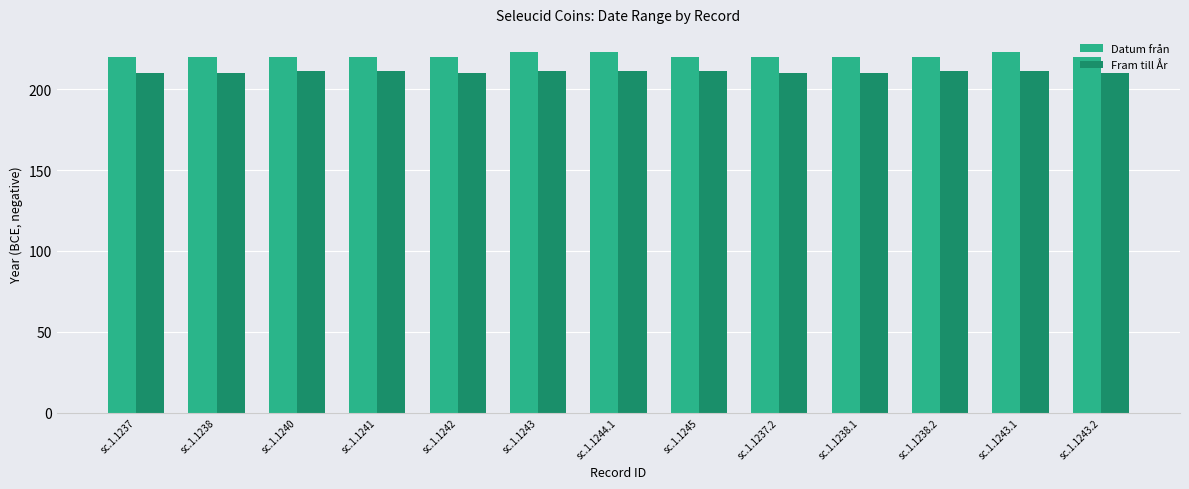

Reading right to left, what are all the values shown in this chart?

Datum från: sc.1.1243.2=220	sc.1.1243.1=223	sc.1.1238.2=220	sc.1.1238.1=220	sc.1.1237.2=220	sc.1.1245=220	sc.1.1244.1=223	sc.1.1243=223	sc.1.1242=220	sc.1.1241=220	sc.1.1240=220	sc.1.1238=220	sc.1.1237=220
Fram till År: sc.1.1243.2=210	sc.1.1243.1=211	sc.1.1238.2=211	sc.1.1238.1=210	sc.1.1237.2=210	sc.1.1245=211	sc.1.1244.1=211	sc.1.1243=211	sc.1.1242=210	sc.1.1241=211	sc.1.1240=211	sc.1.1238=210	sc.1.1237=210